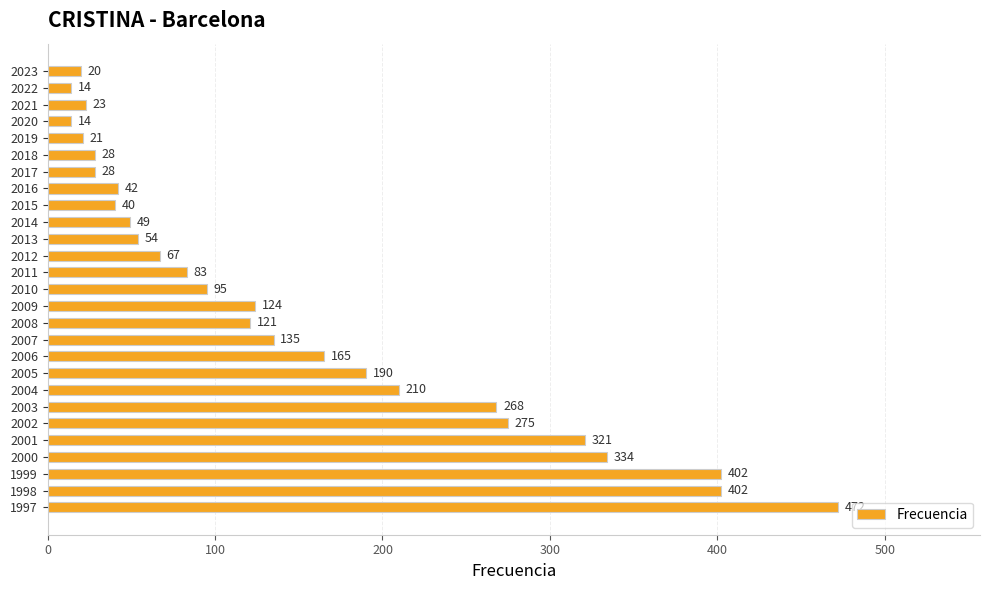

The chart shows a value of 85 at 1998. True or false?

False